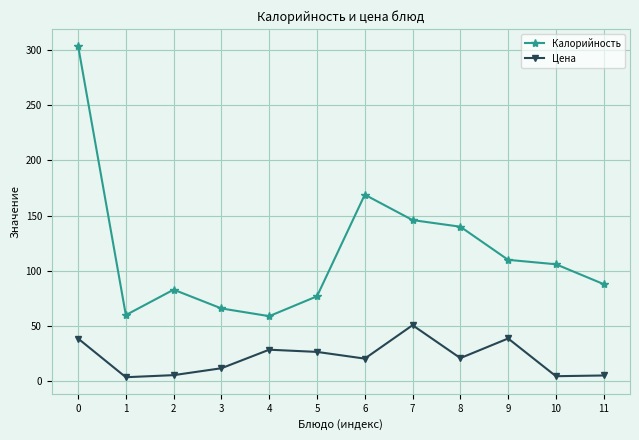

What is the value of the Калорийность point at the 4th from the left?

66.0